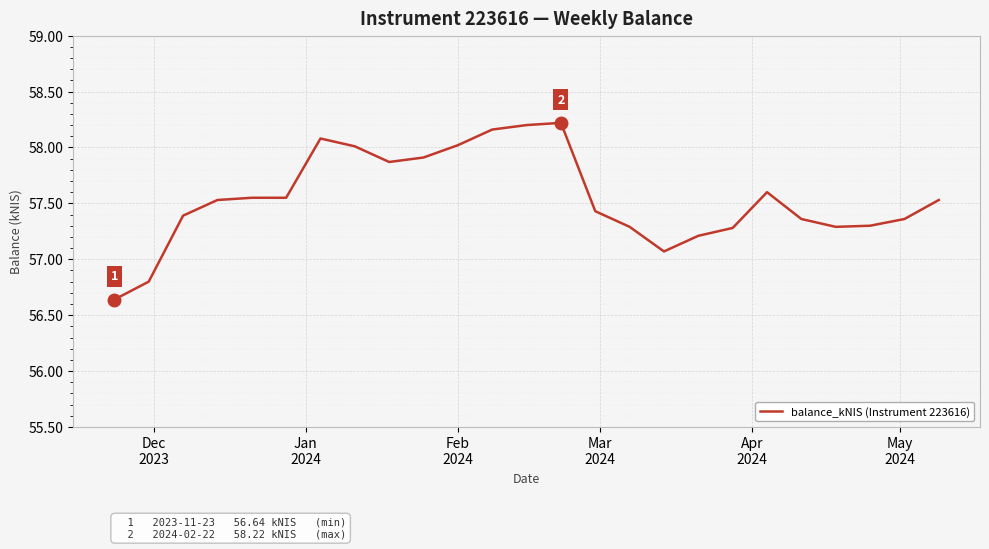

What is the difference between the maximum and minimum values?

1.6